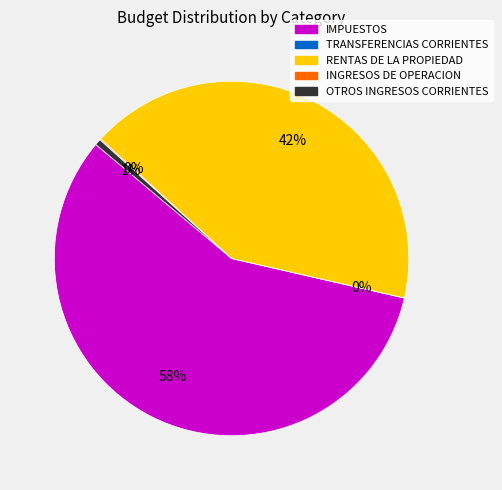

To the nearest percent, what percentage of the pie is OTROS INGRESOS CORRIENTES?

1%